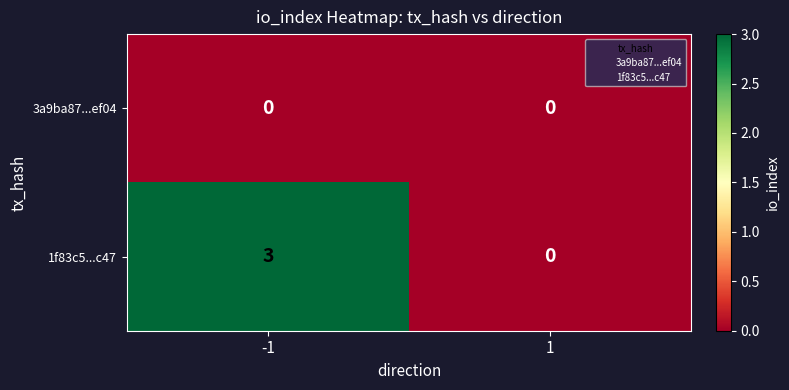

What is the total value across all series at -1?

3